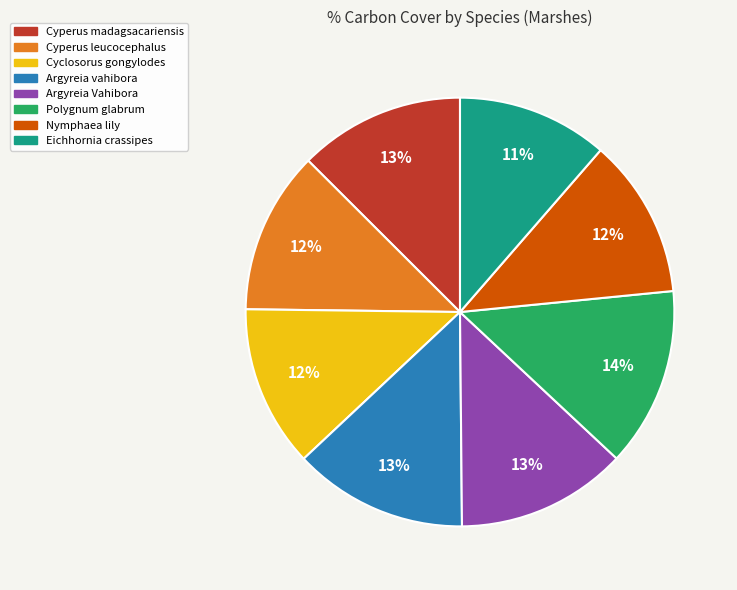

Is it true that Eichhornia crassipes is 24% of the pie?

False